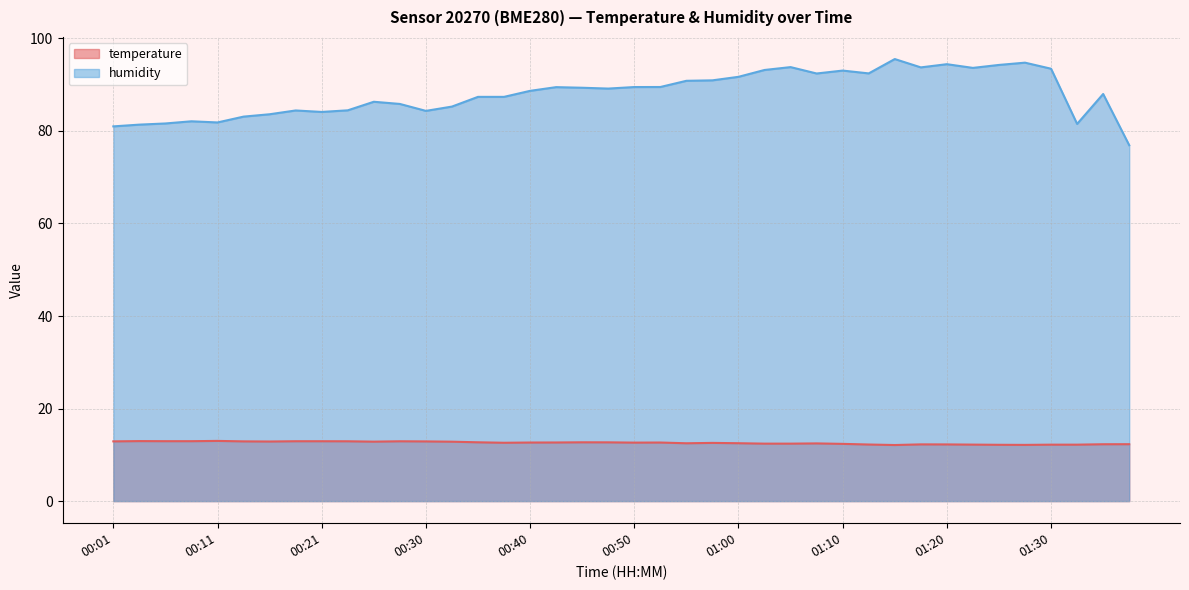

True or false: temperature and humidity cross at least once.

False